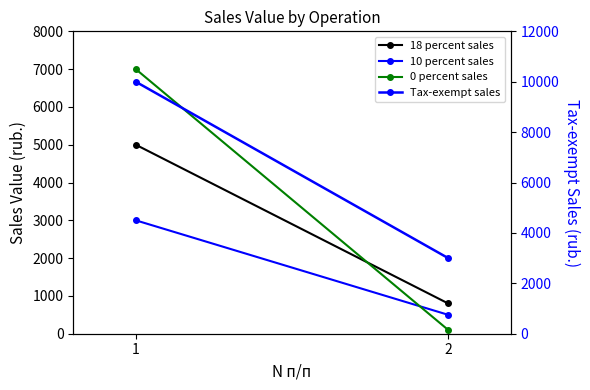

What is the spread (max minus min) of values at 2?

2900